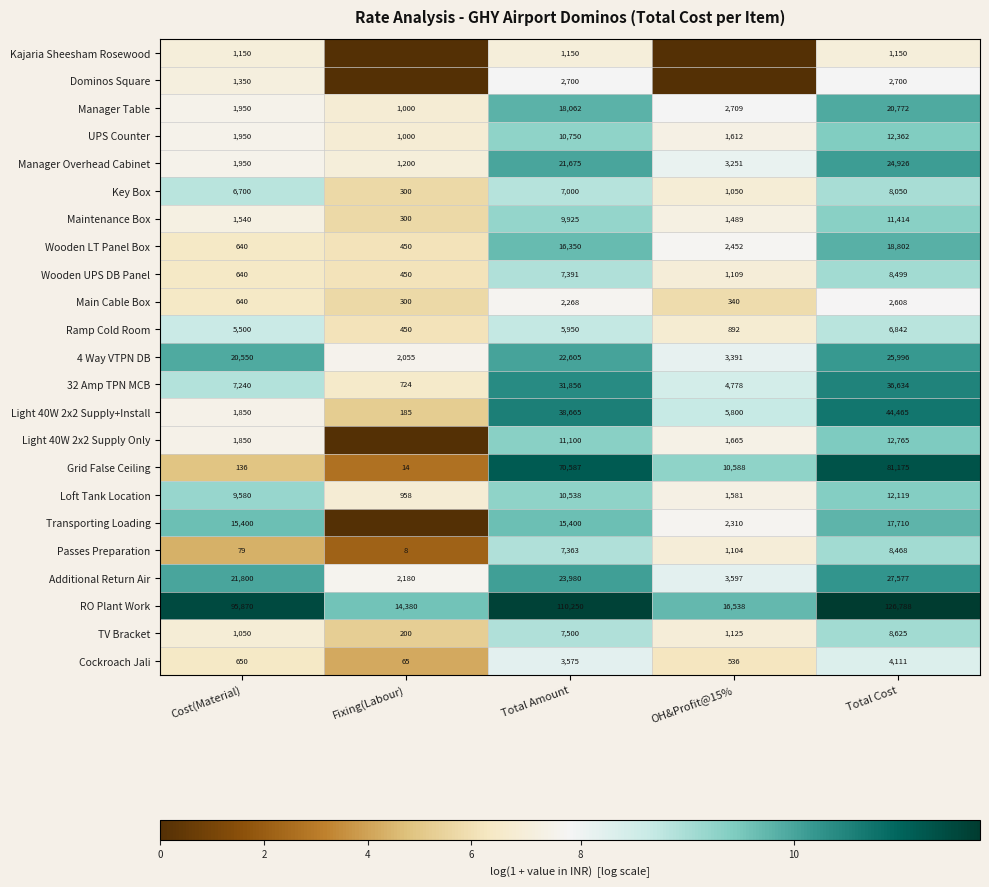

What is the minimum value for Maintenance Box?

300